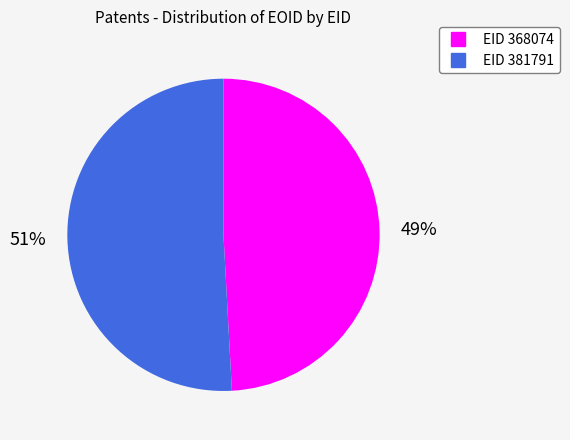

Is there any slice that represents more than half of the pie?

Yes